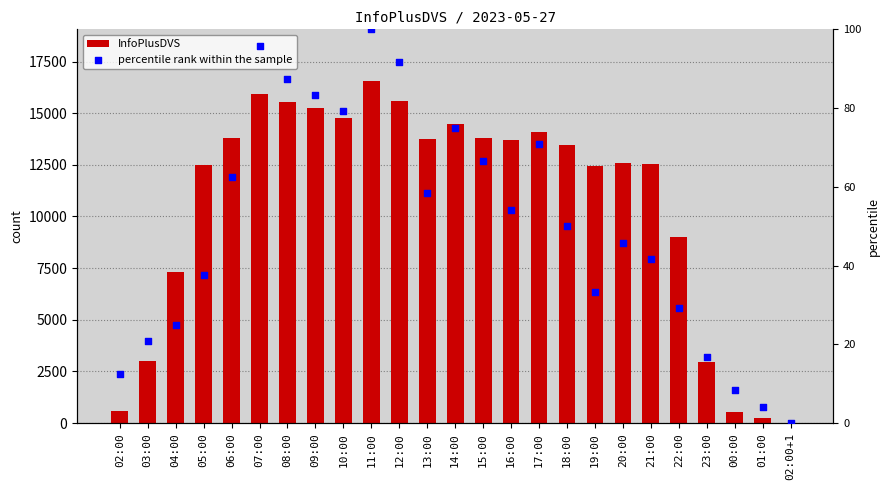

Which series has the largest total across all categories?

InfoPlusDVS